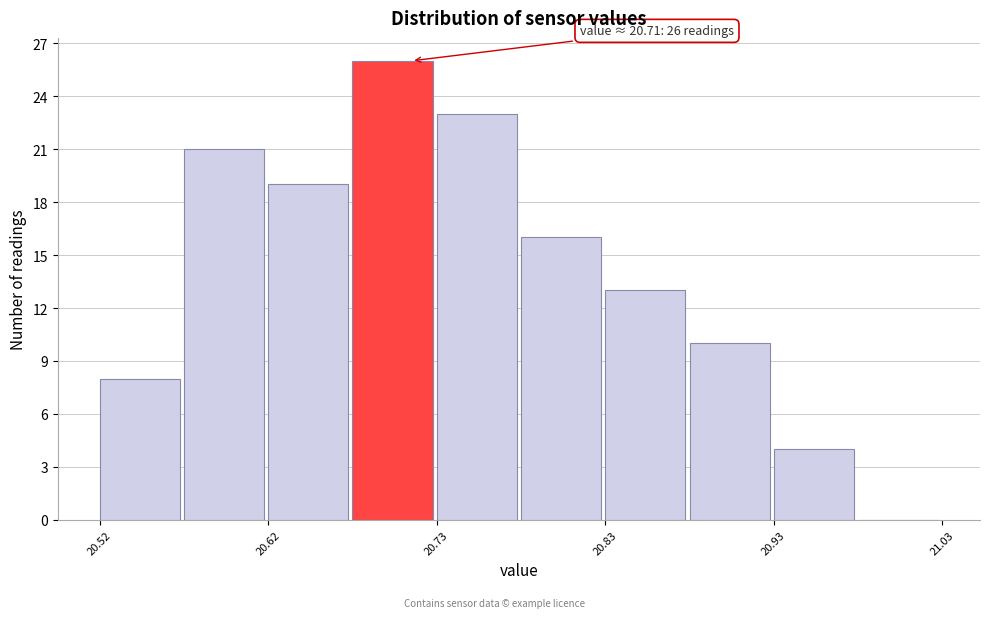

Which range on the x-axis has the tallest bar?

20.675 to 20.725